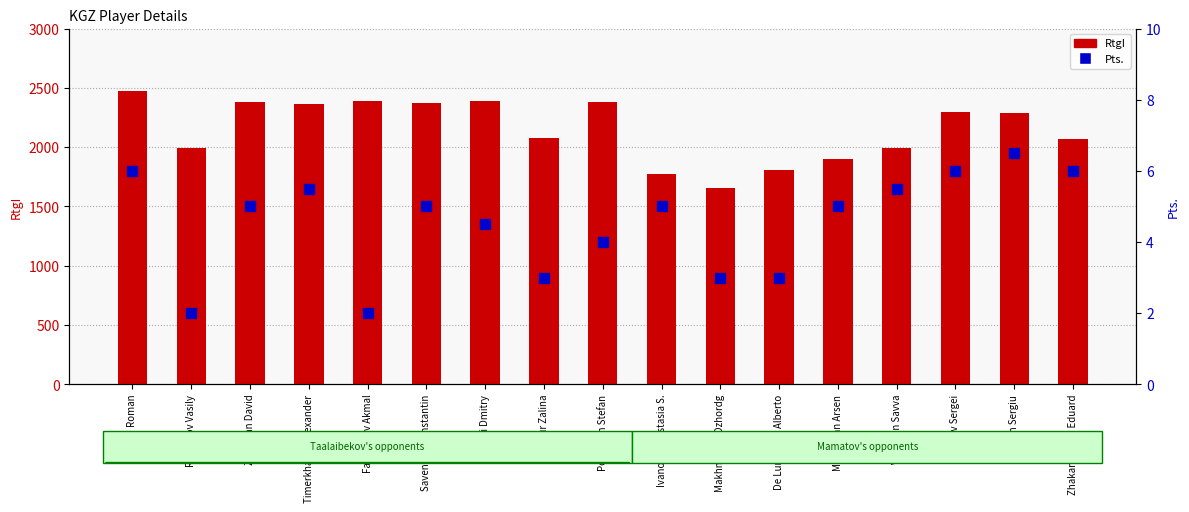

Which label corresponds to the smallest value in the chart?

Romanov Vasily